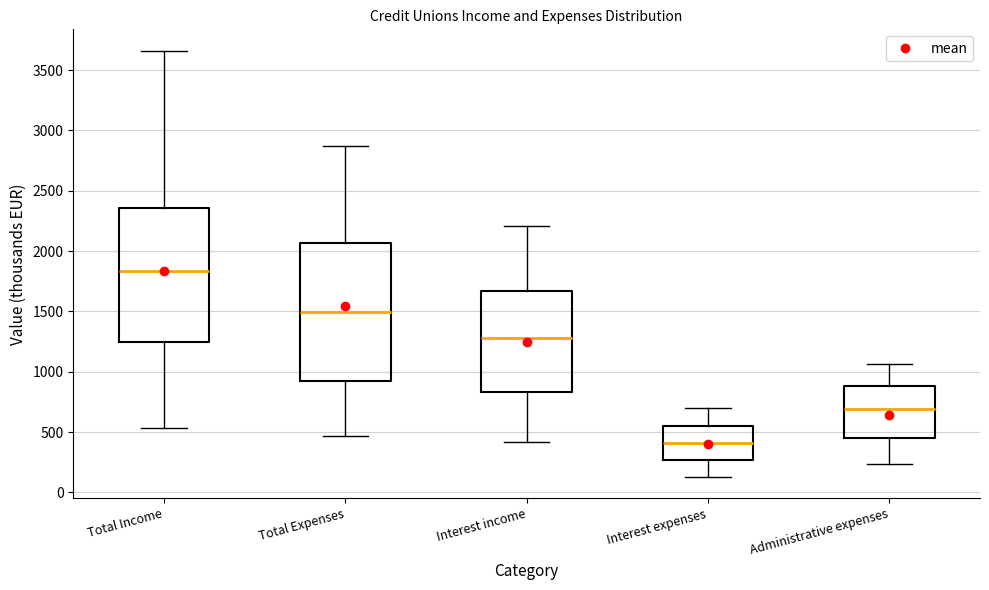

Which box's median line is the lowest?

Interest expenses